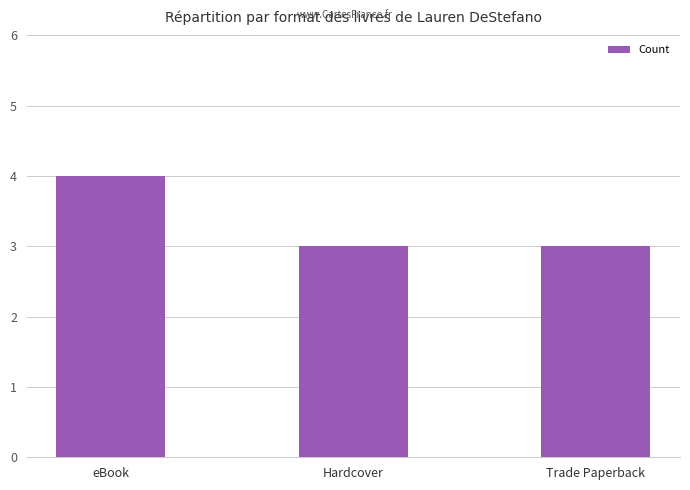

Reading left to right, what are all the values shown in this chart?

4	3	3